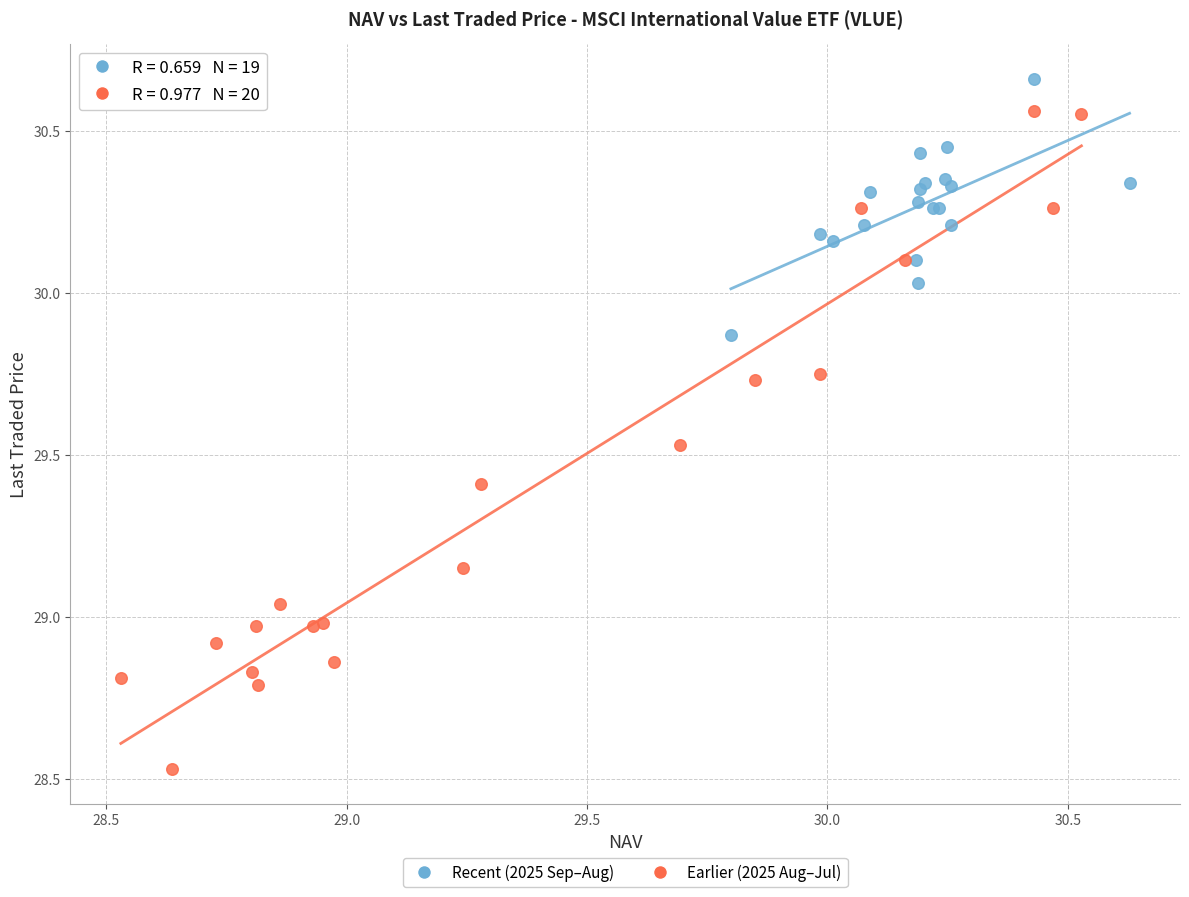

Which series has the largest Y range (max minus min)?

Earlier (2025 Aug–Jul)